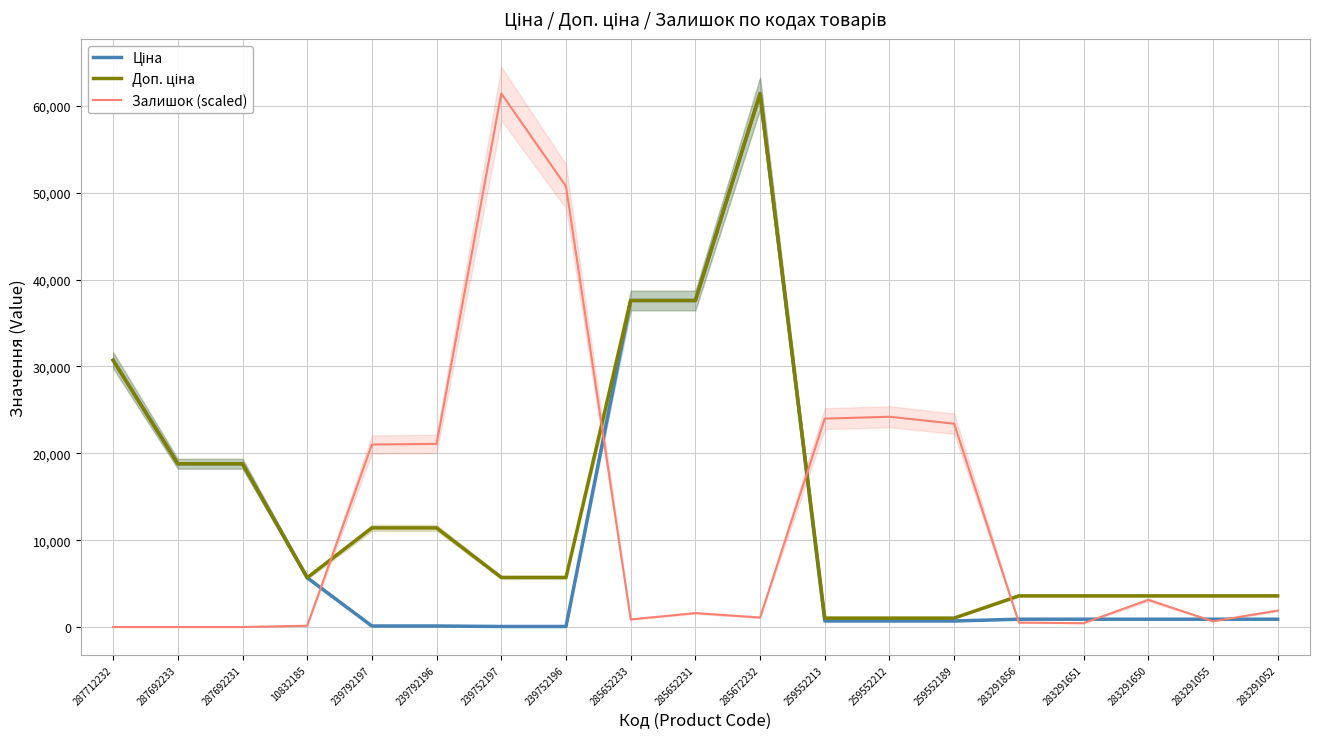

What is the difference between the maximum and minimum values in the Ціна series?

61377.2